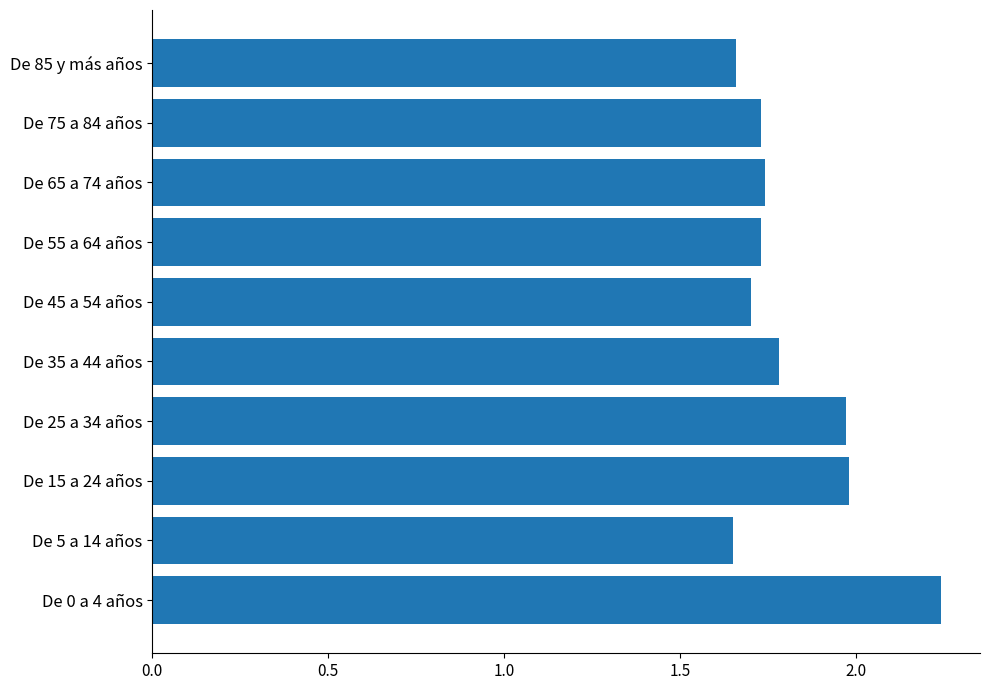

What is the sum of all values?

18.2